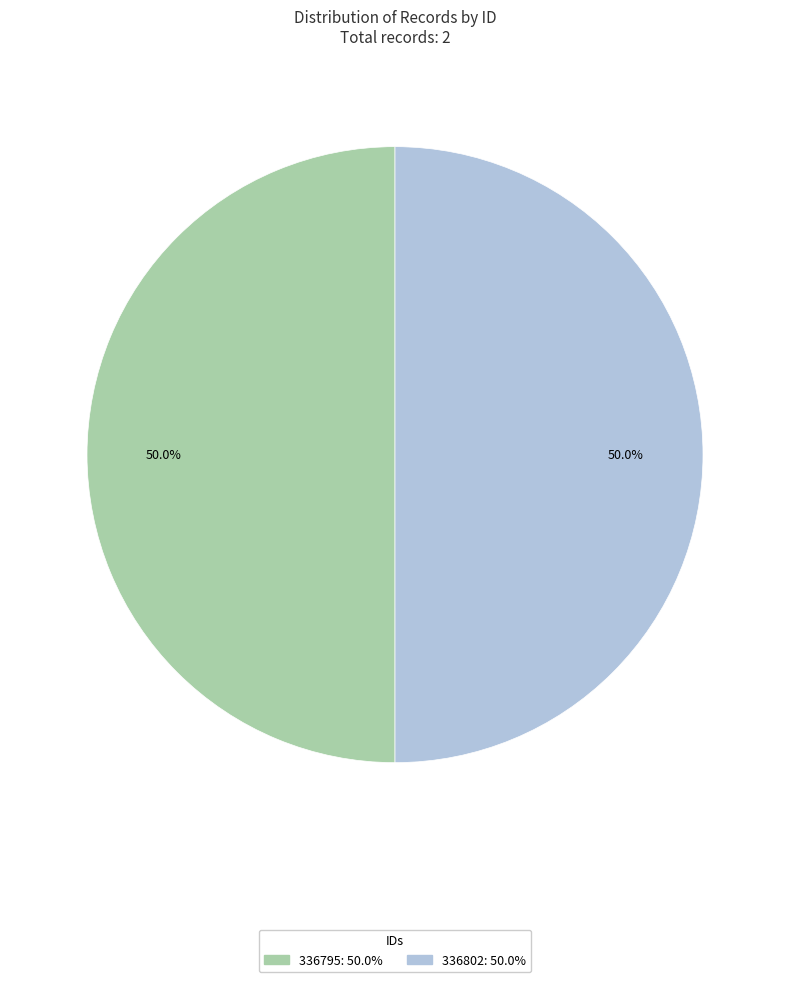

What is the ratio of the value at 336802 to the value at 336795?

1.0